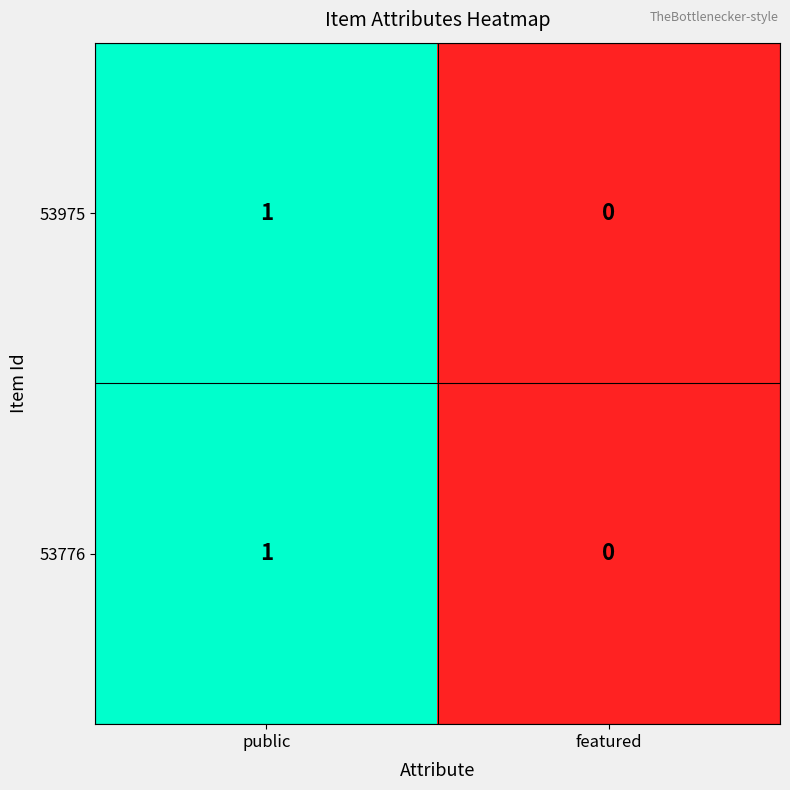

List the labels in order of 53776 value, smallest first.

featured, public